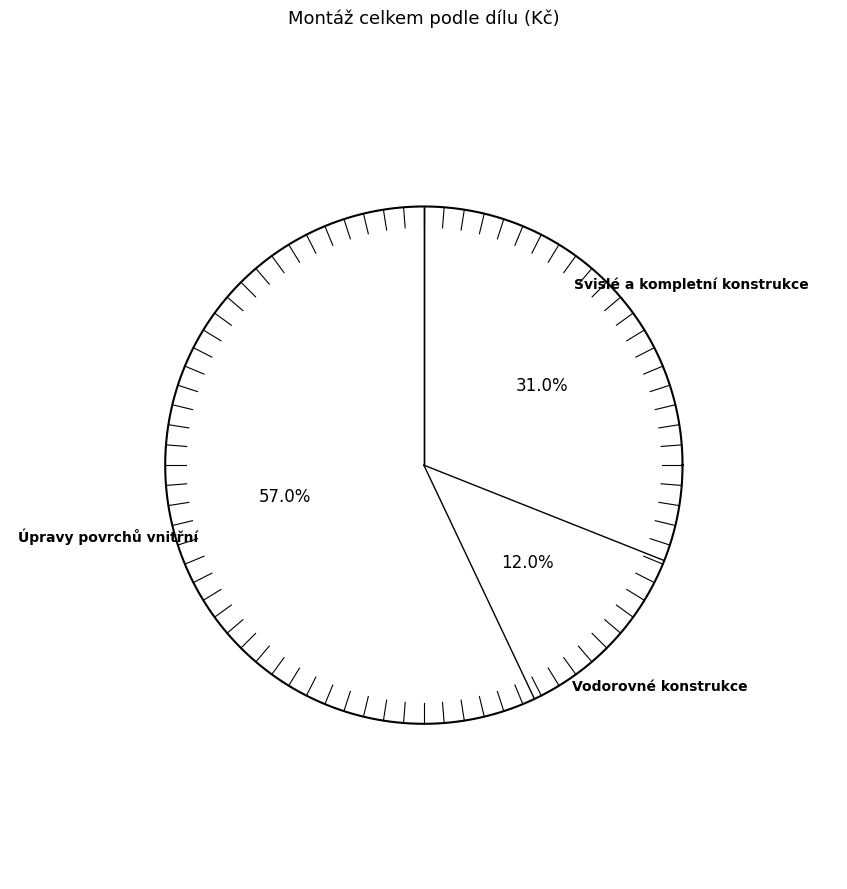

Rank the categories by value from lowest to highest.

Vodorovné konstrukce, Svislé a kompletní konstrukce, Úpravy povrchů vnitřní